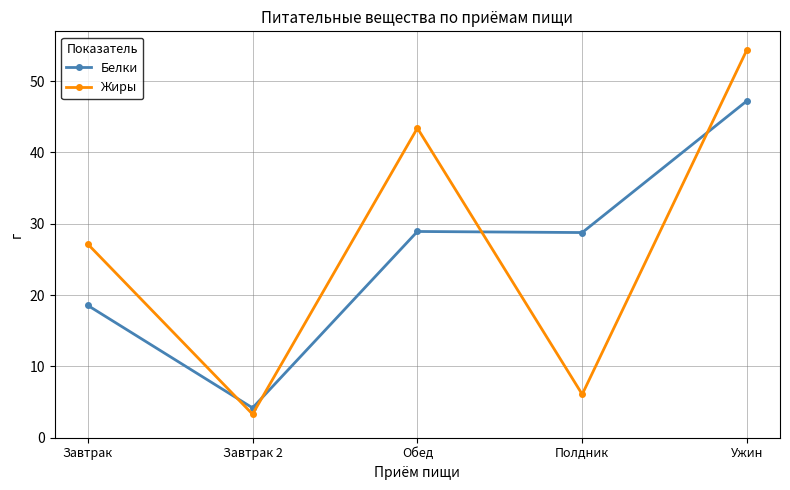

Is it true that Жиры equals 6.1 at Полдник?

True